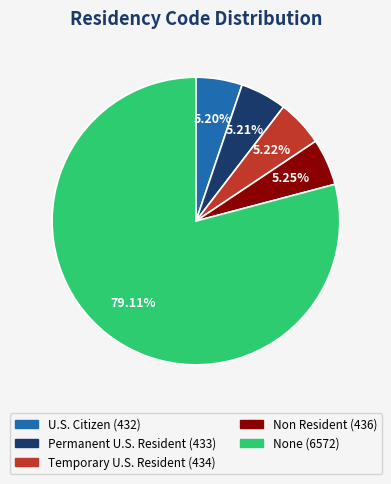

To the nearest percent, what is the combined percentage of Permanent U.S. Resident and U.S. Citizen?

10%